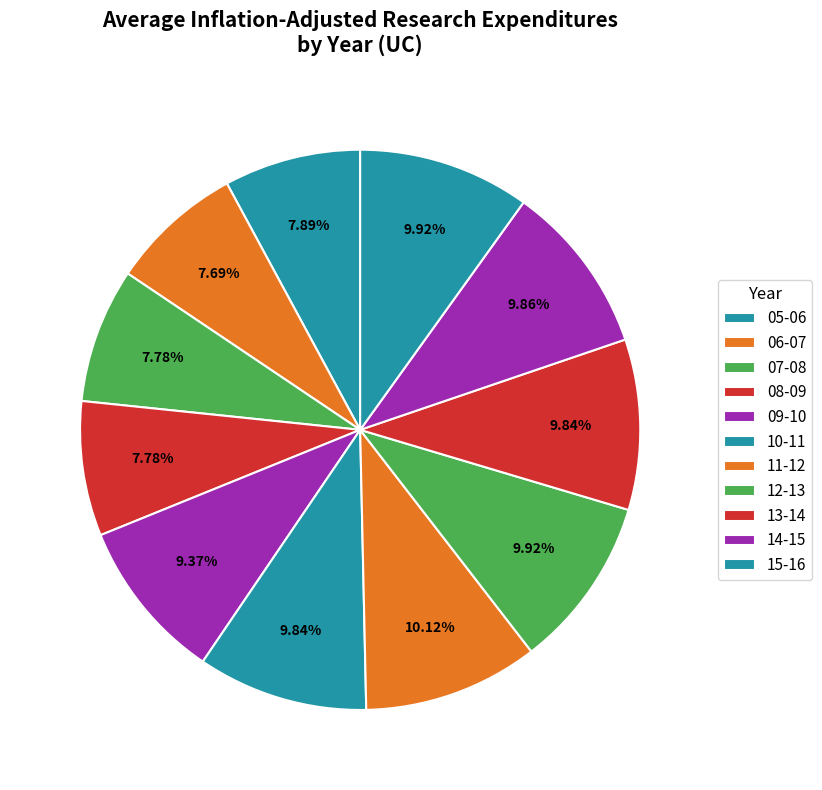

How many segments does this pie chart have?

11